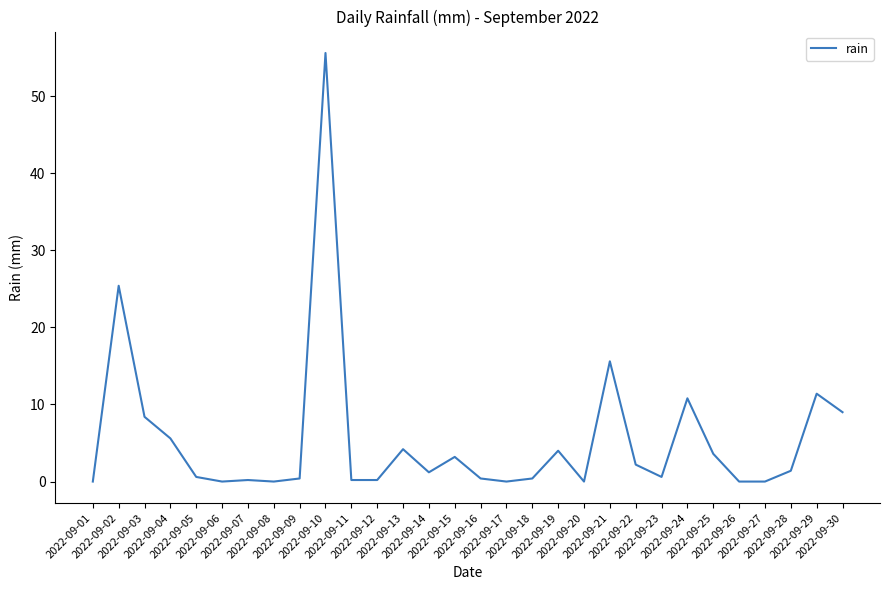

How many lines are shown in the chart?

1